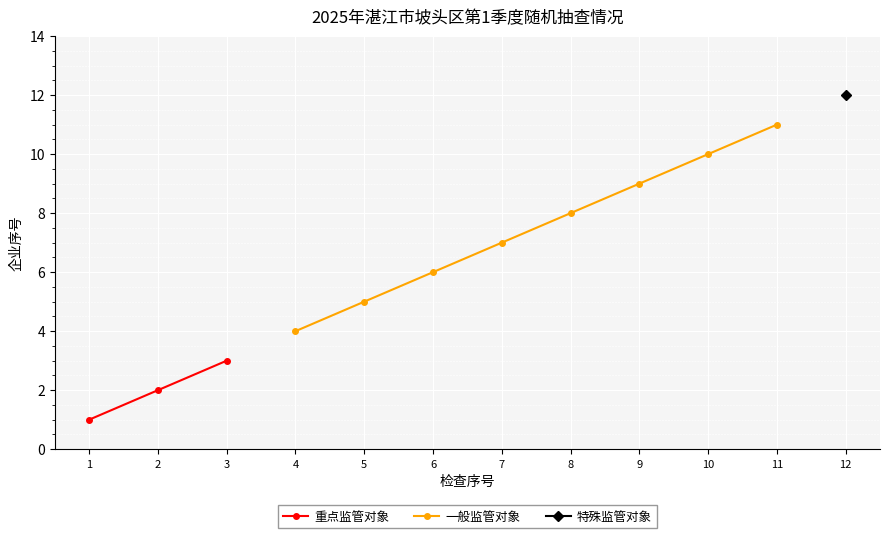

Between 9 and 6, which is larger?

6